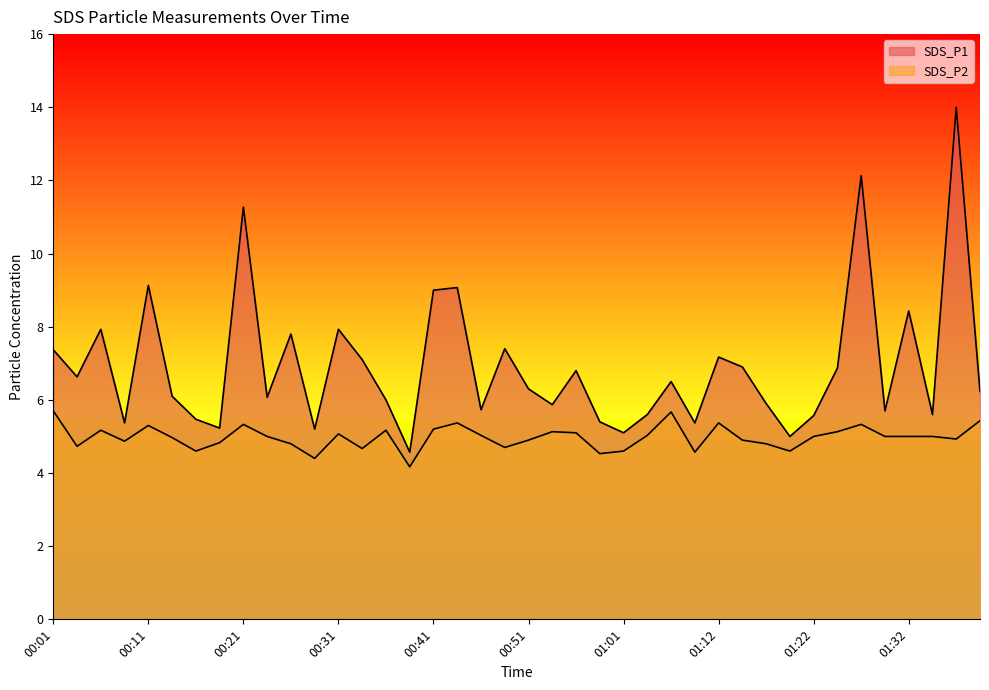

What is the value of the SDS_P1 point at the 4th from the left?

5.4